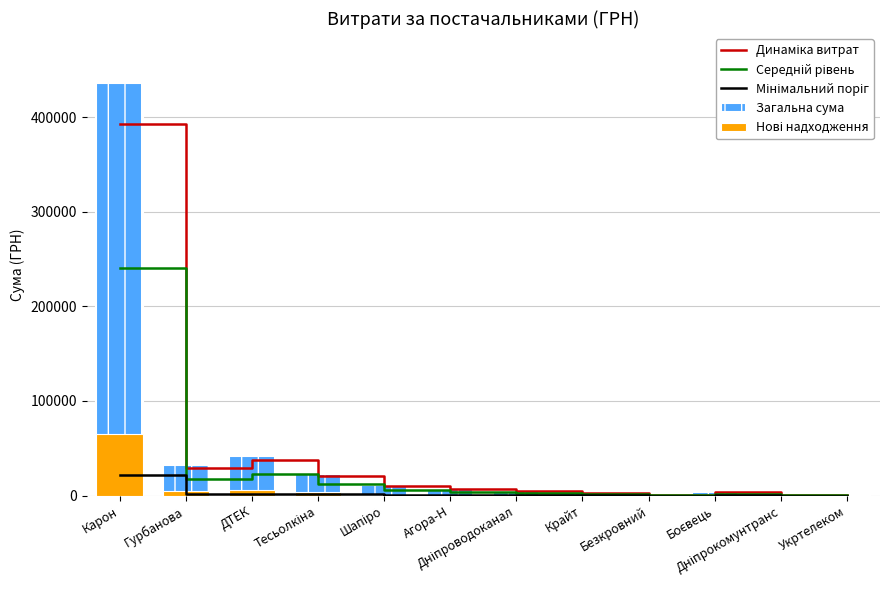

Which series has the largest range (max minus min)?

Загальна сума